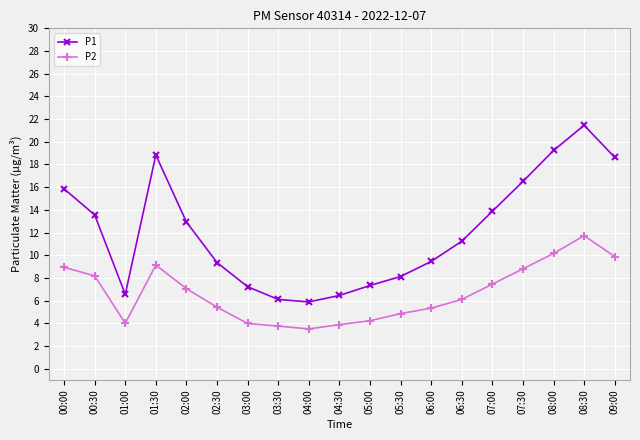

Where is P1 nearest to the value 13?

02:00